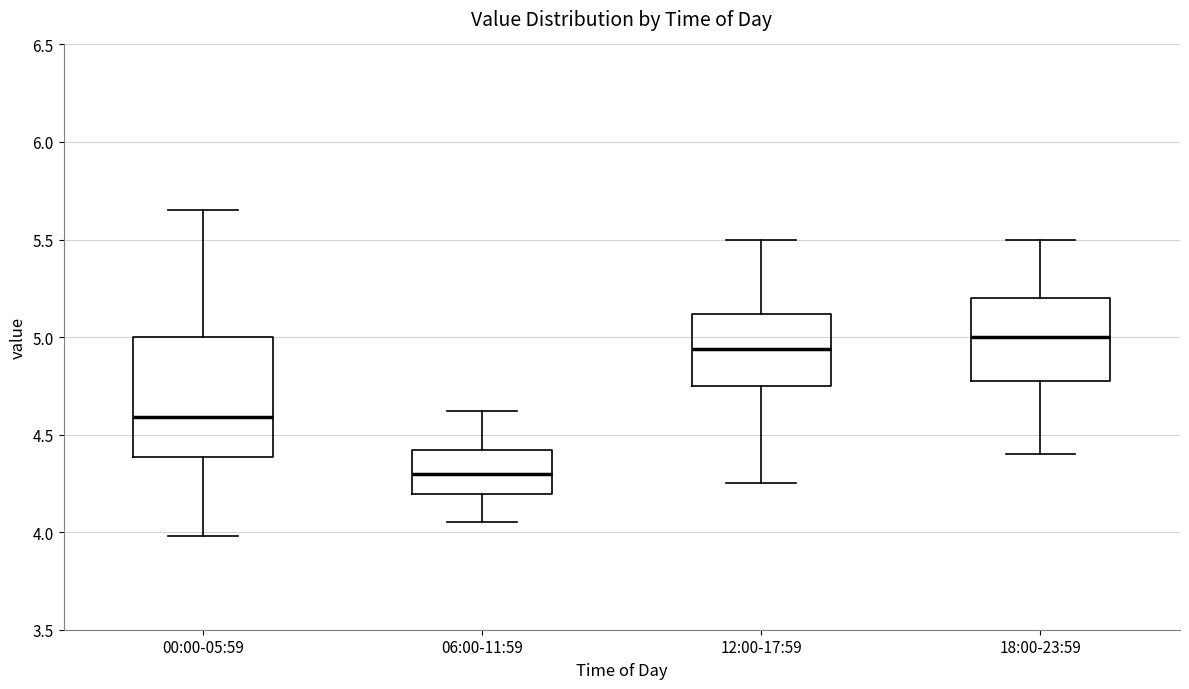

Reading left to right, read every box against the y-axis: the position of its median line, the range the box covers, and the ends of its whiskers. The values are not printed on the chart, so give them approximately, as read against the axis.

00:00-05:59: median 4.60, box 4.40 to 5.00, whiskers 4.00 to 5.65
06:00-11:59: median 4.30, box 4.20 to 4.40, whiskers 4.05 to 4.60
12:00-17:59: median 4.95, box 4.75 to 5.10, whiskers 4.25 to 5.50
18:00-23:59: median 5.00, box 4.80 to 5.20, whiskers 4.40 to 5.50